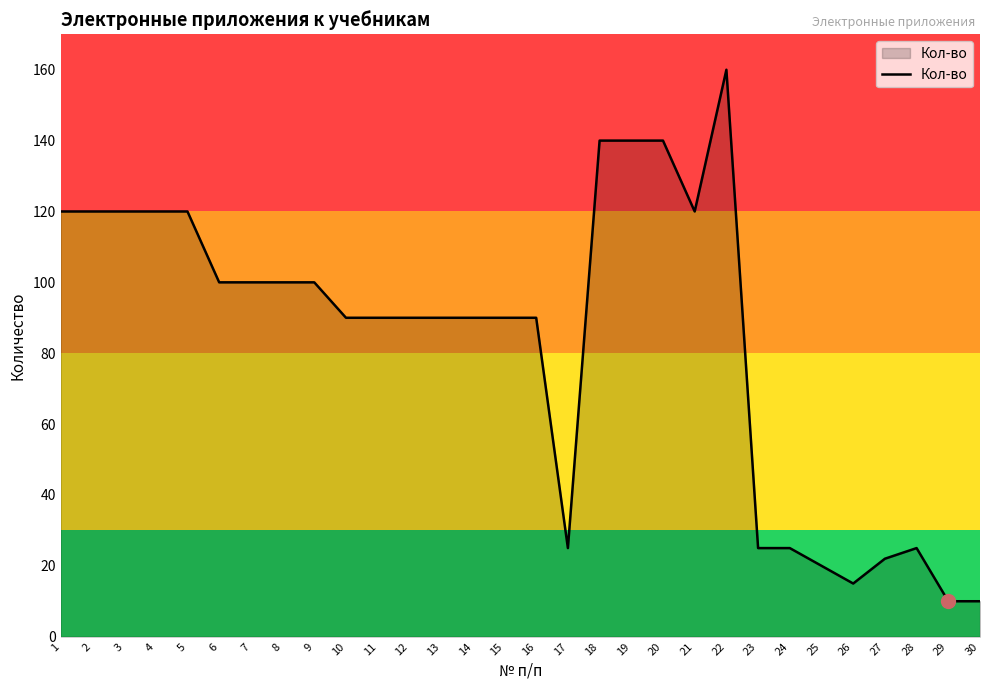

What is the greatest value displayed?

160